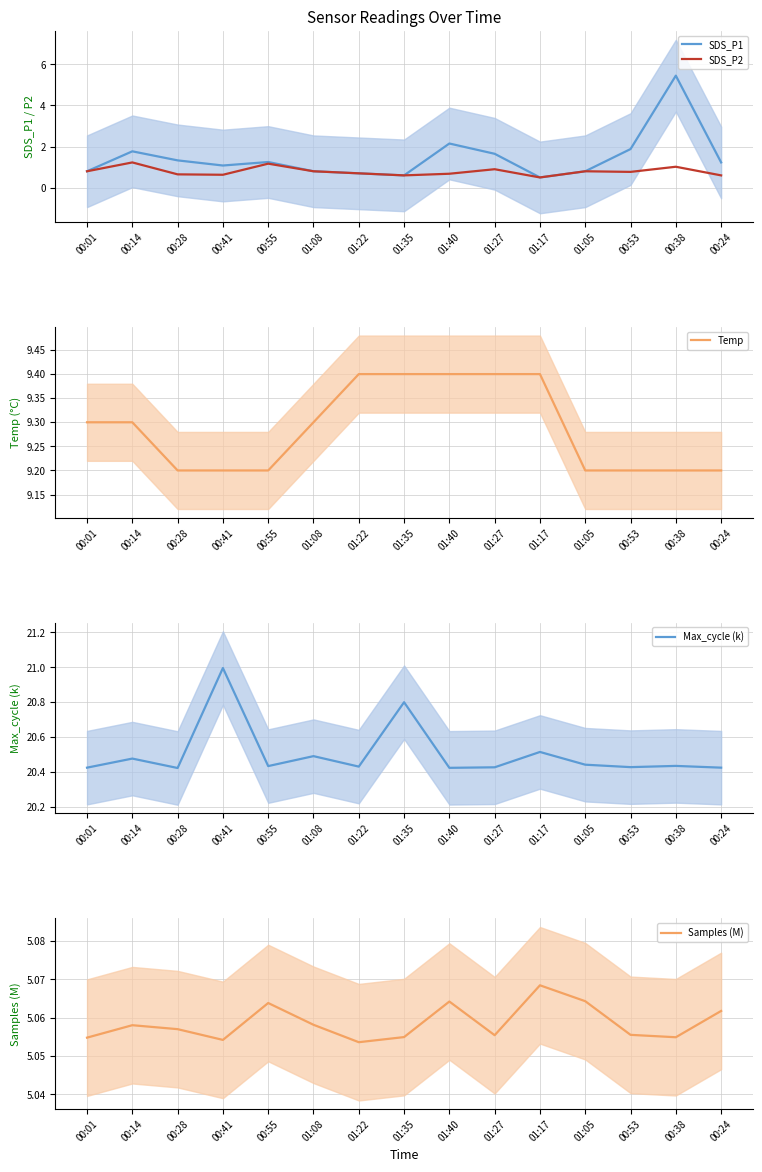

What is the average value of the Samples (M) series?

5.1